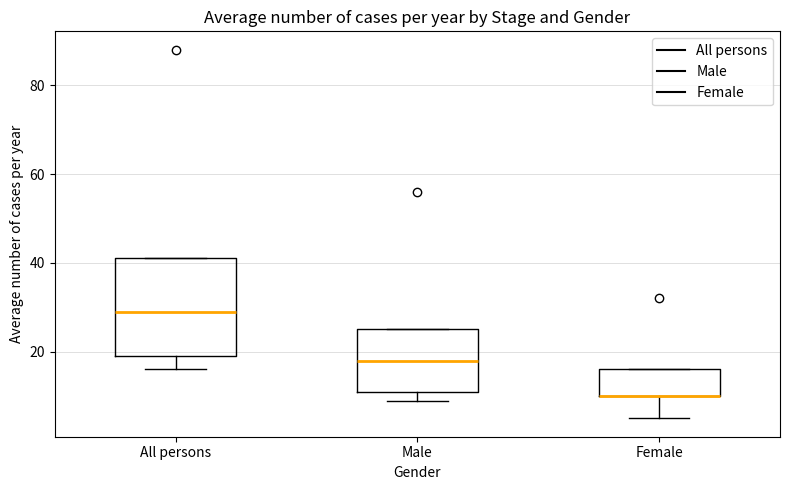

Comparing the boxes themselves (not the whiskers), which one is the tallest?

All persons